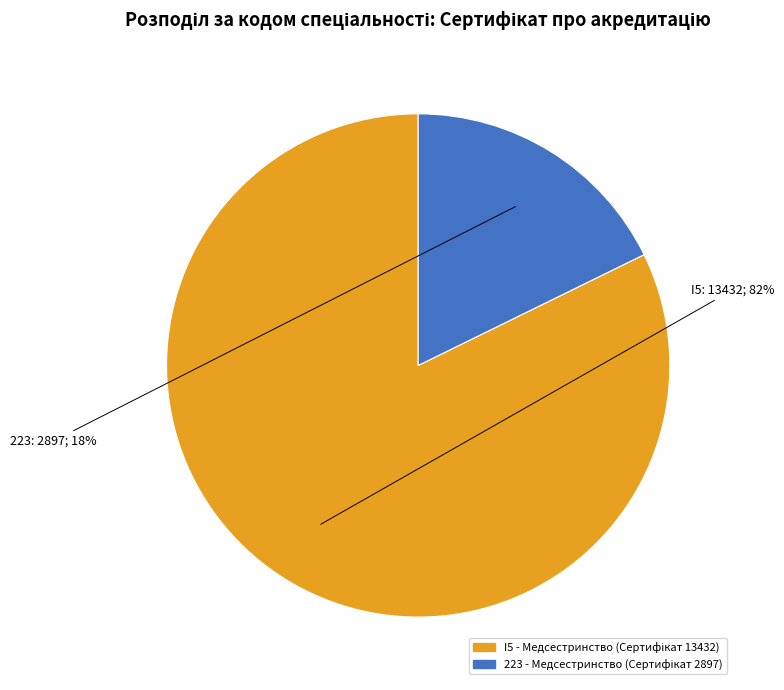

Is it true that 223 is 8% of the pie?

False